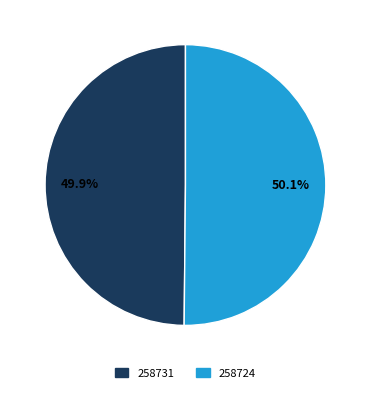

The 258731 slice represents 1% of the pie. True or false?

False